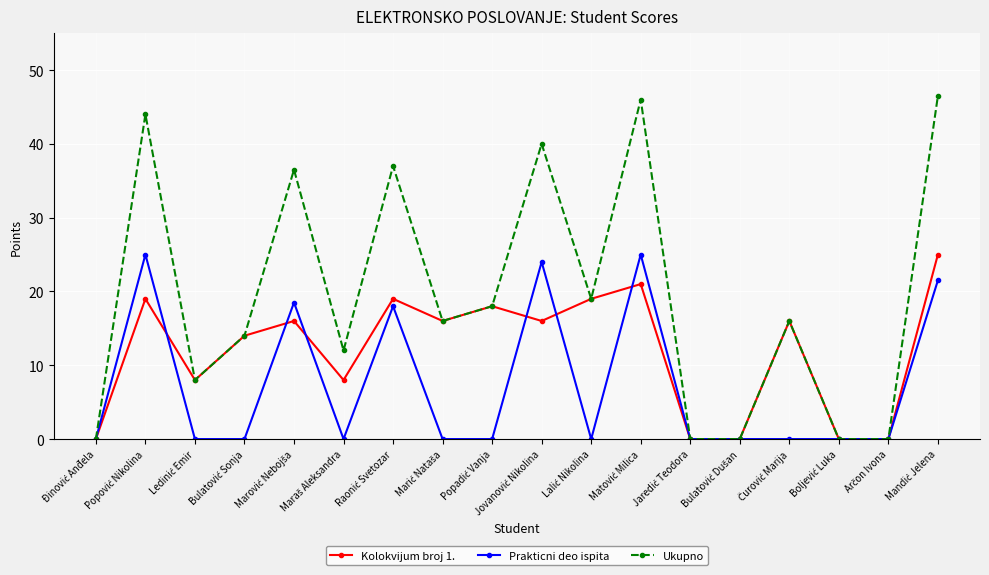

What is the difference between the maximum and minimum values in the Prakticni deo ispita series?

25.0